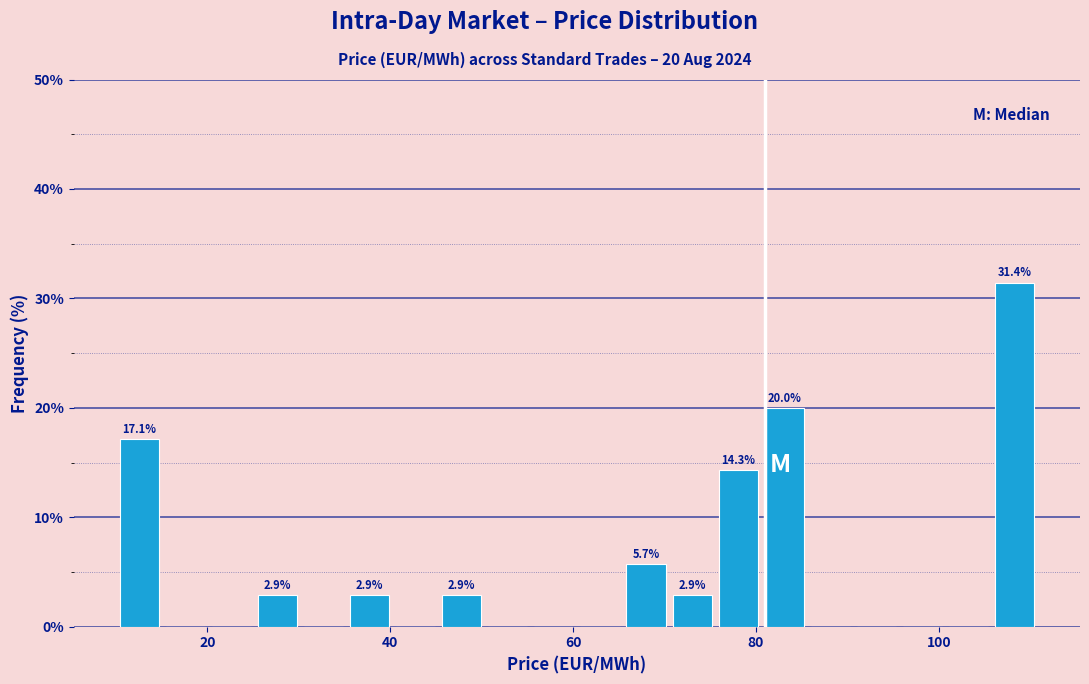

Around what value on the x-axis is the tallest bar? Give the approximate position of its centre, as read against the axis.

108